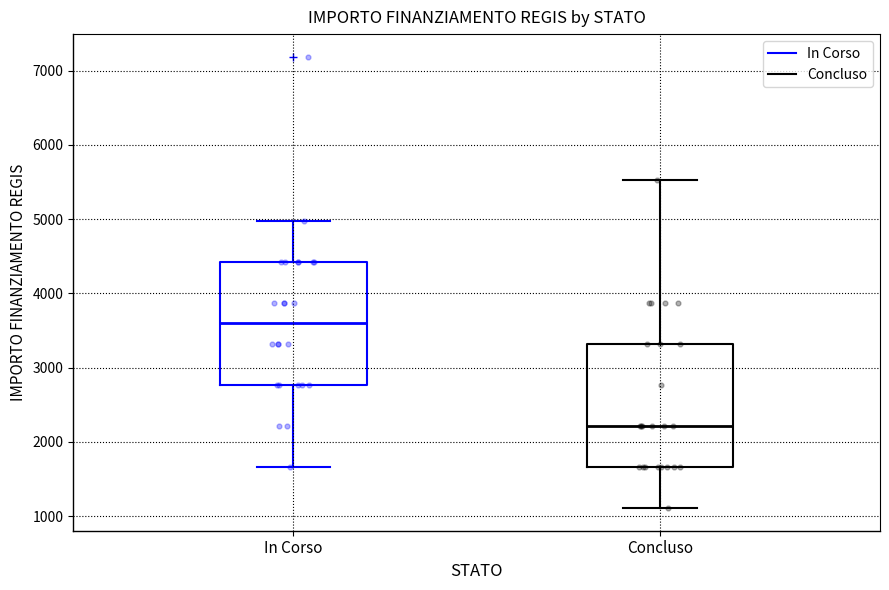

Reading left to right, transcribe this box plot: for each box, give where its median line is, the range the box spans, and where its two whiskers end, as read against the y-axis. The values are not printed on the chart, so give them approximately, as read against the axis.

In Corso: median 3600, box 2800 to 4400, whiskers 1700 to 5000
Concluso: median 2200, box 1700 to 3300, whiskers 1100 to 5500